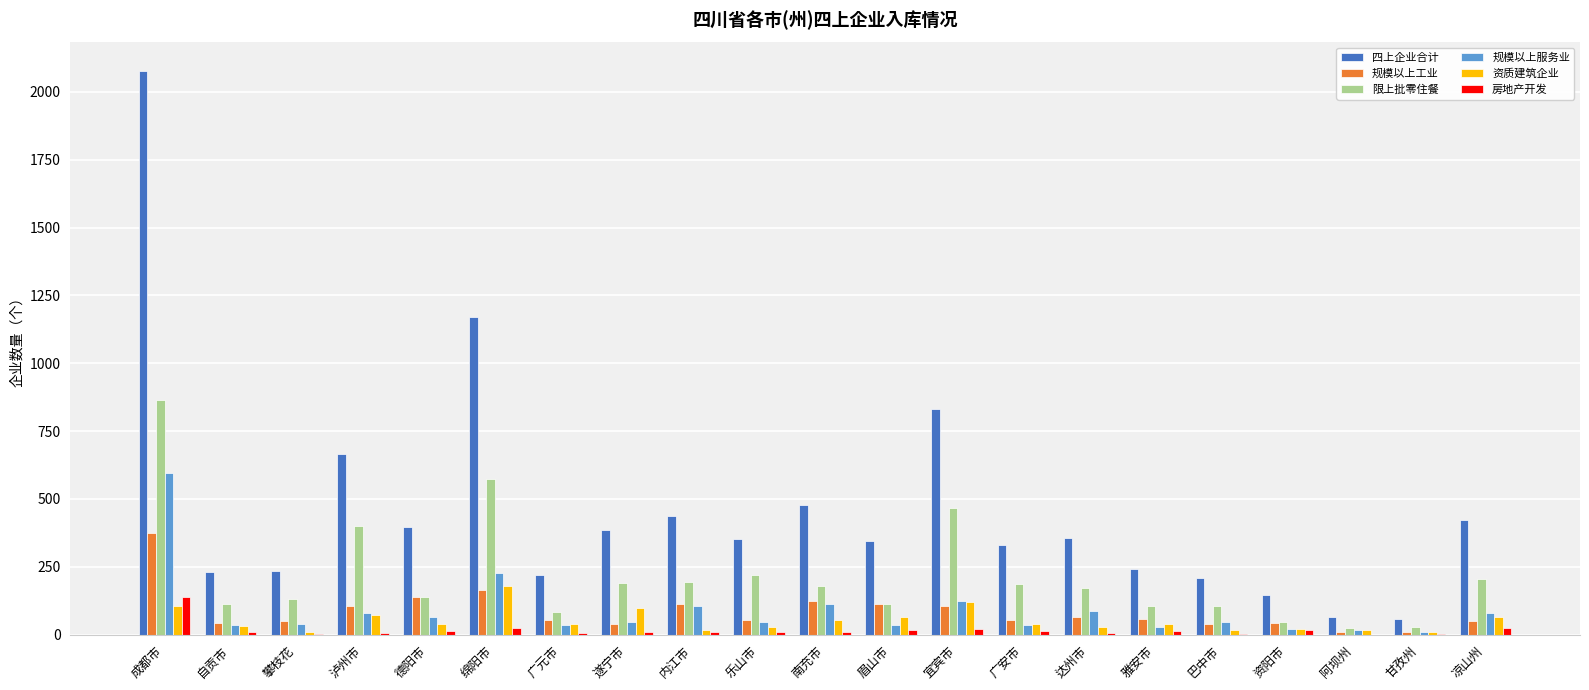

Does the chart contain stacked bars?

No